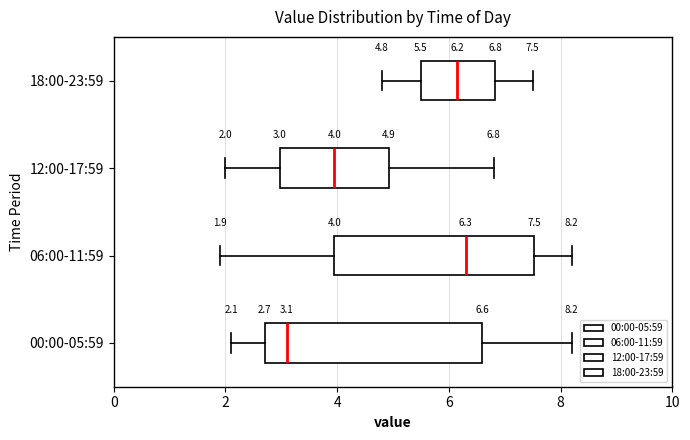

Comparing the boxes themselves (not the whiskers), which one is the widest?

00:00-05:59